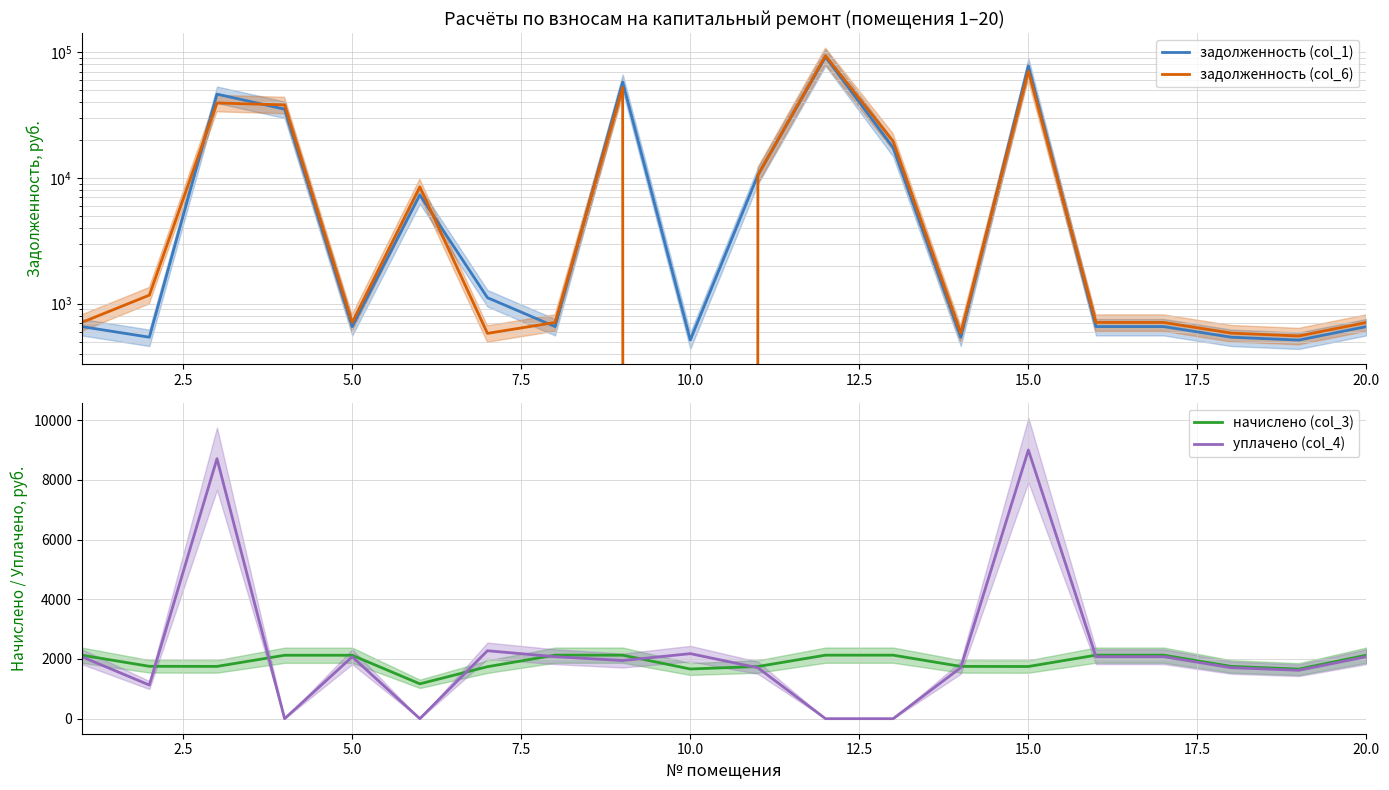

What is the minimum value for начислено (col_3)?

1167.4